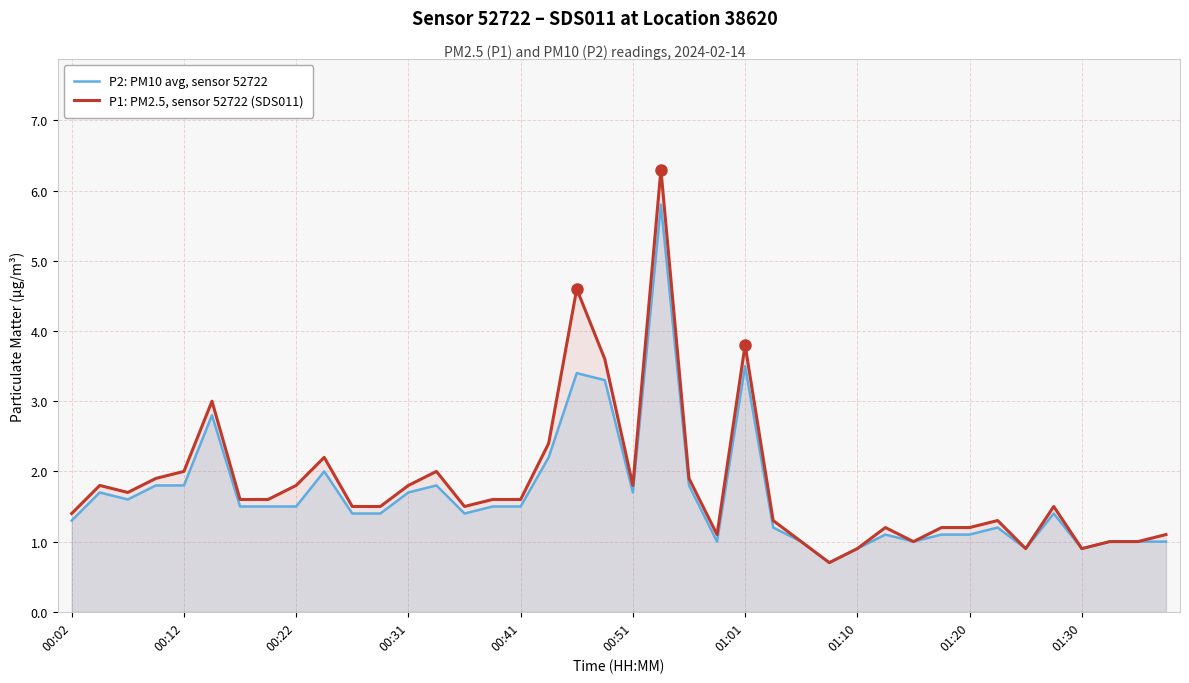

At which label does P1: PM2.5, sensor 52722 (SDS011) first exceed 1?

00:02